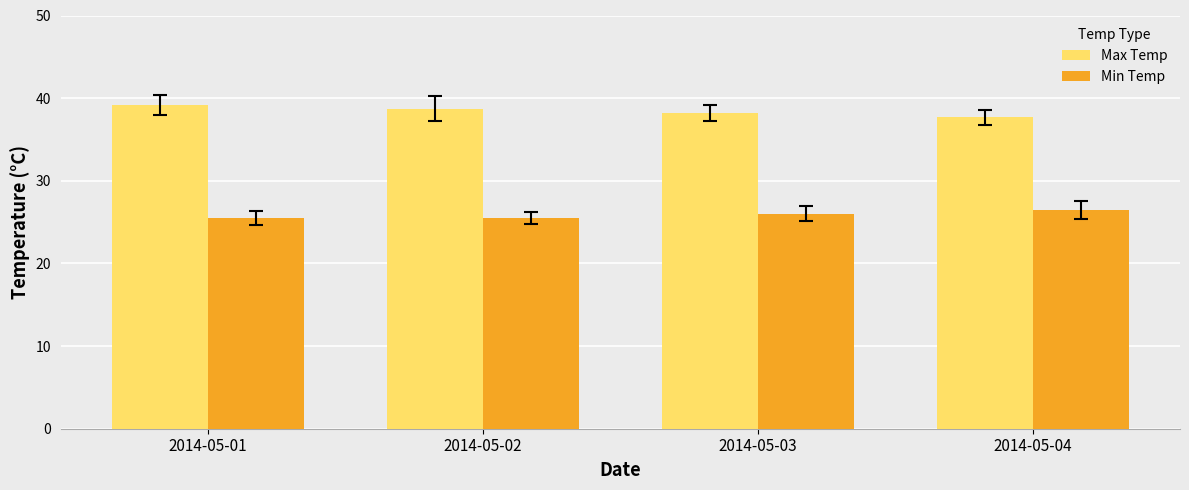

What is the lowest value of the Max Temp series?

37.7